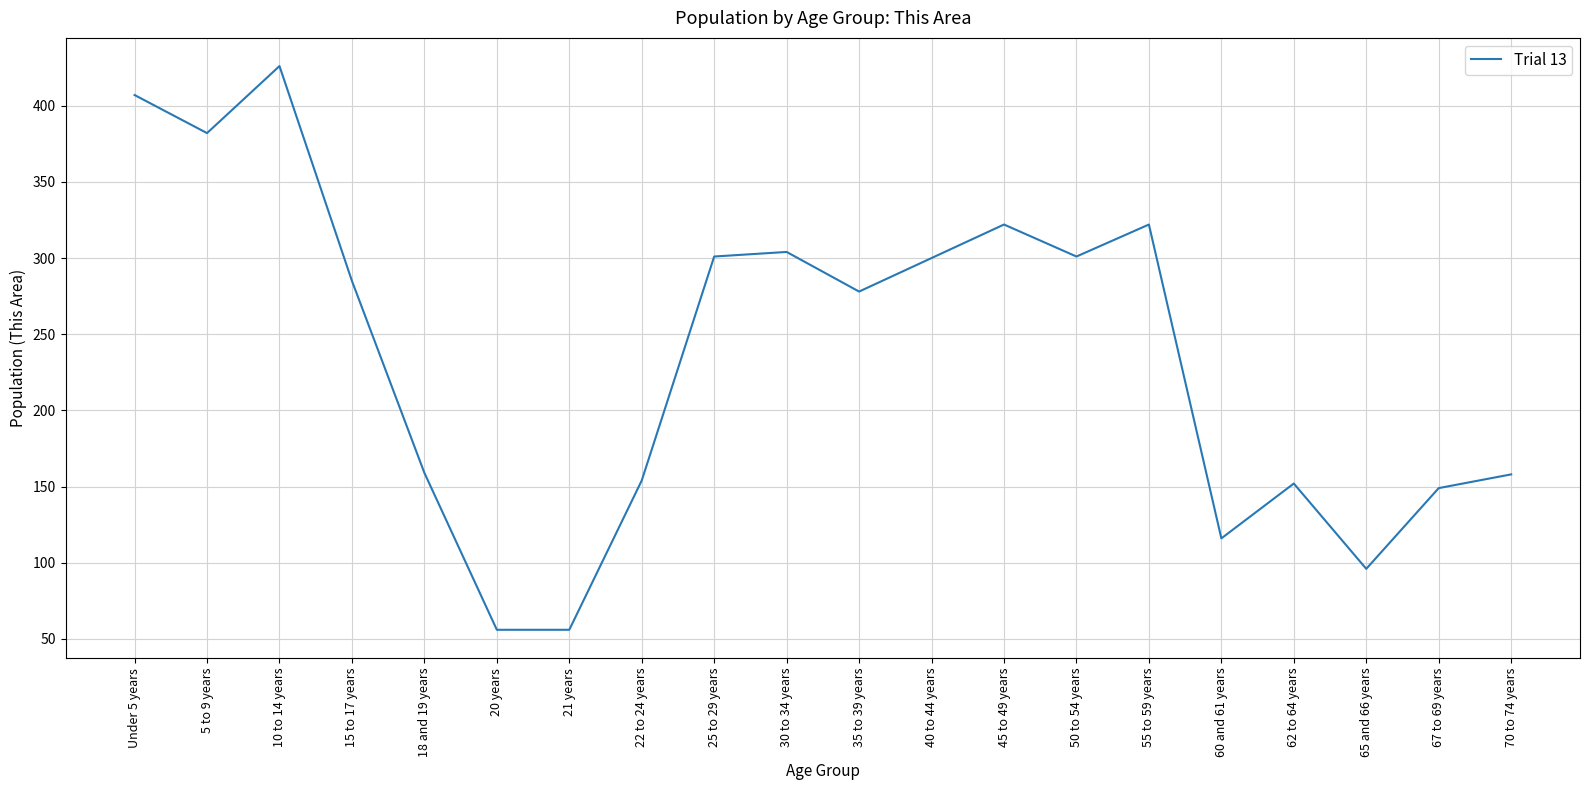

What is the maximum value shown in the chart?

426